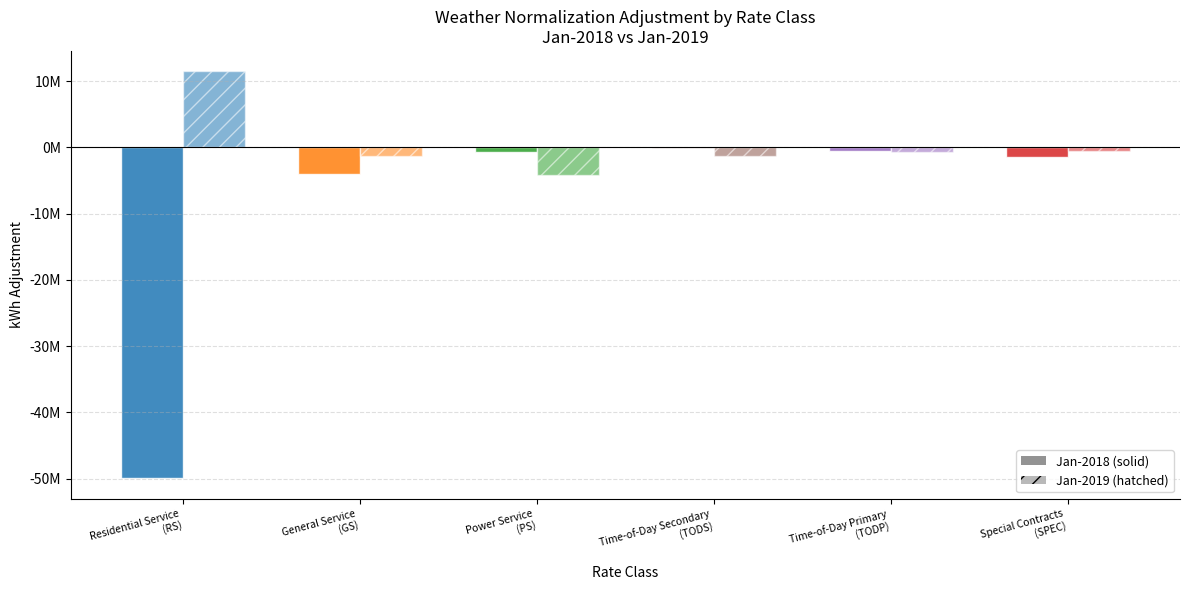

Are the bars grouped side by side (vs. stacked)?

Yes